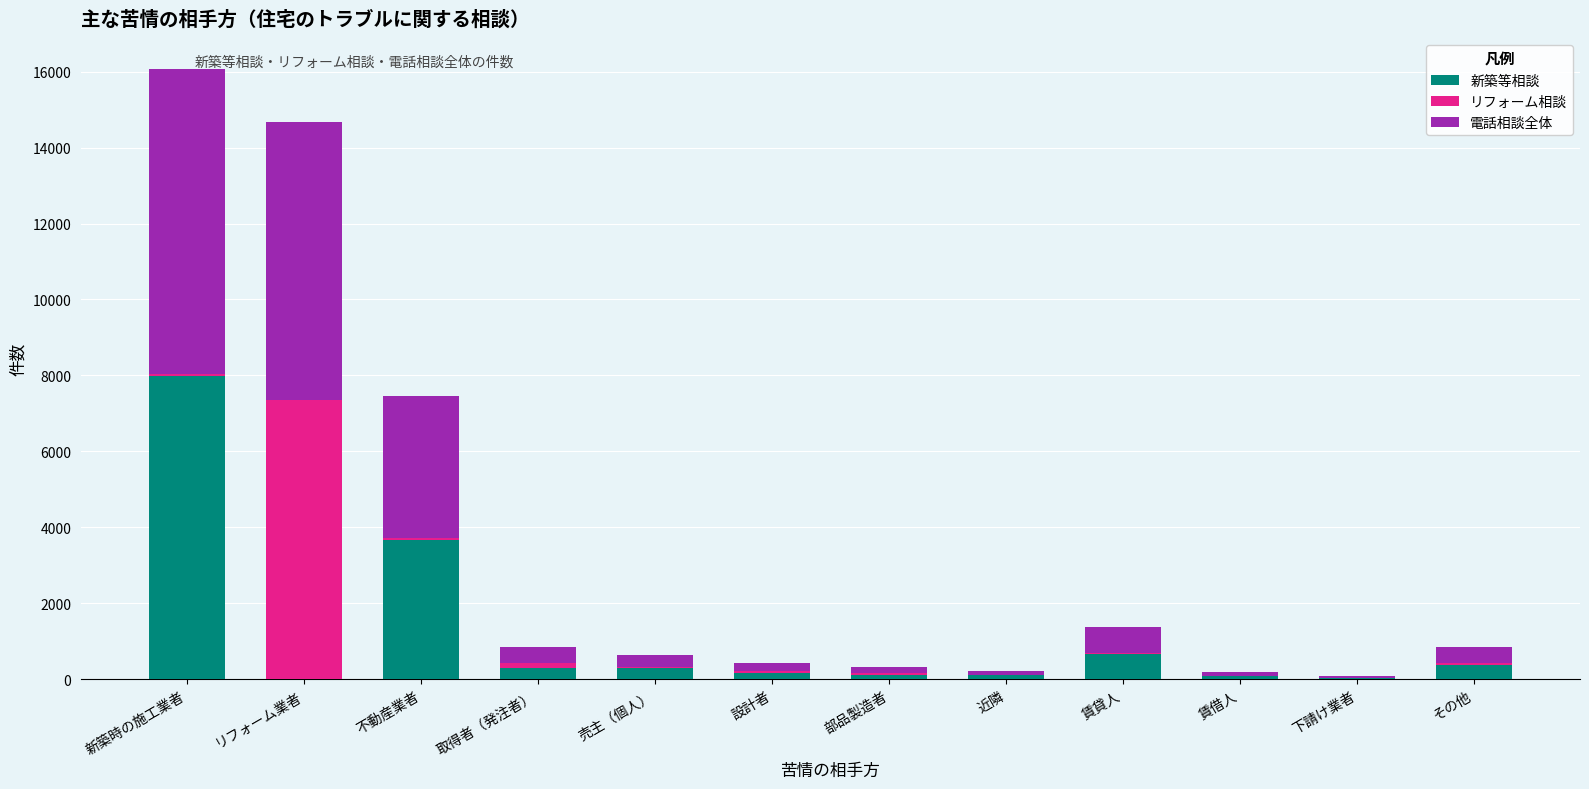

What is the sum of all 新築等相談 values?

13739